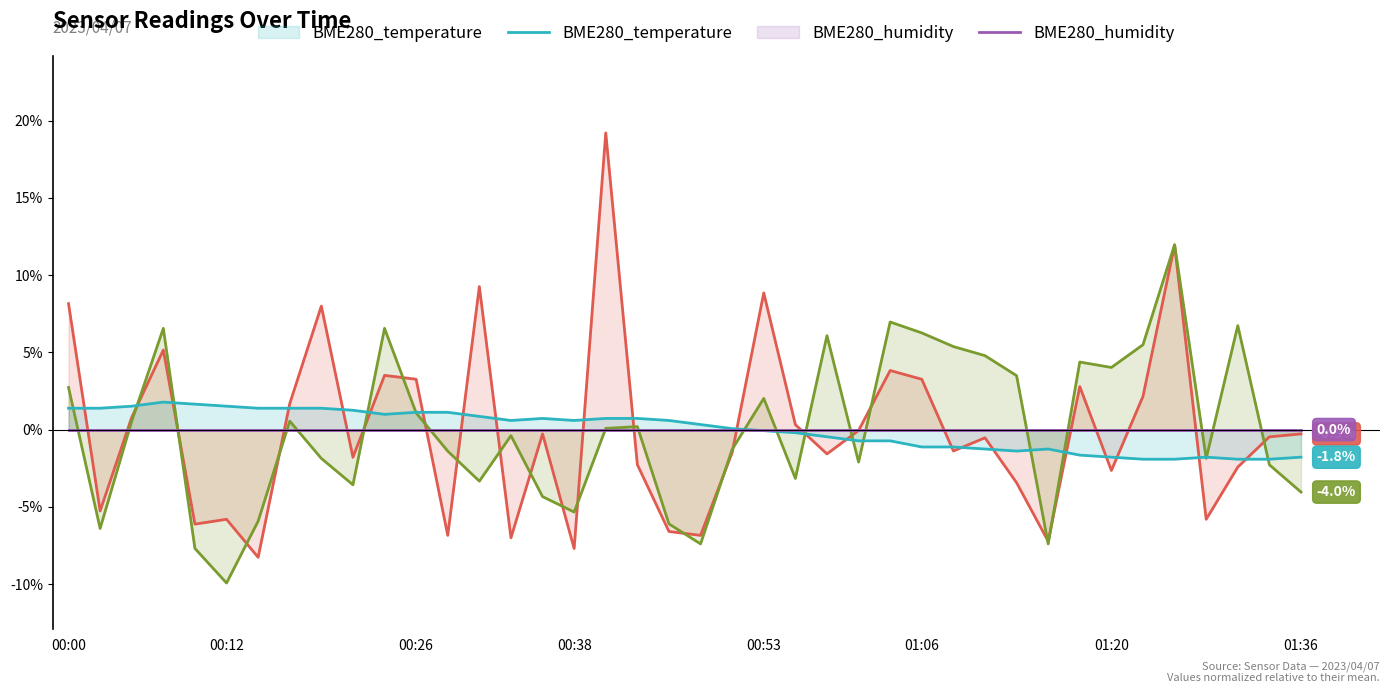

At which category does the chart reach its minimum across all series?

00:12